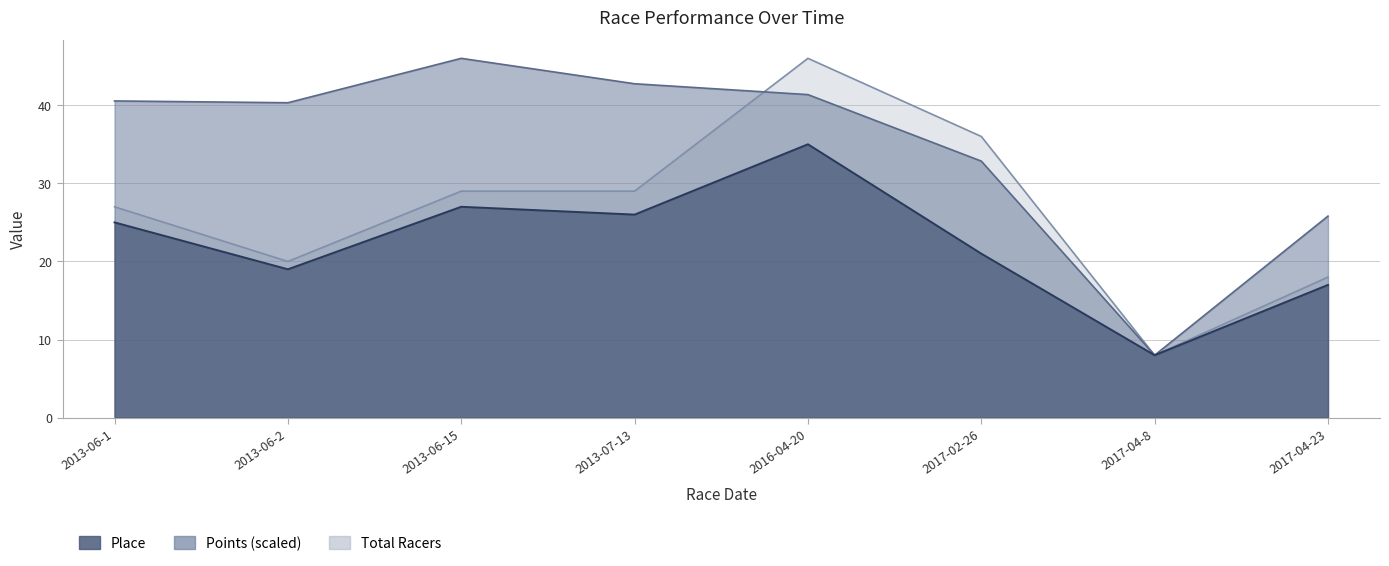

Which series has the widest spread of values?

Total Racers